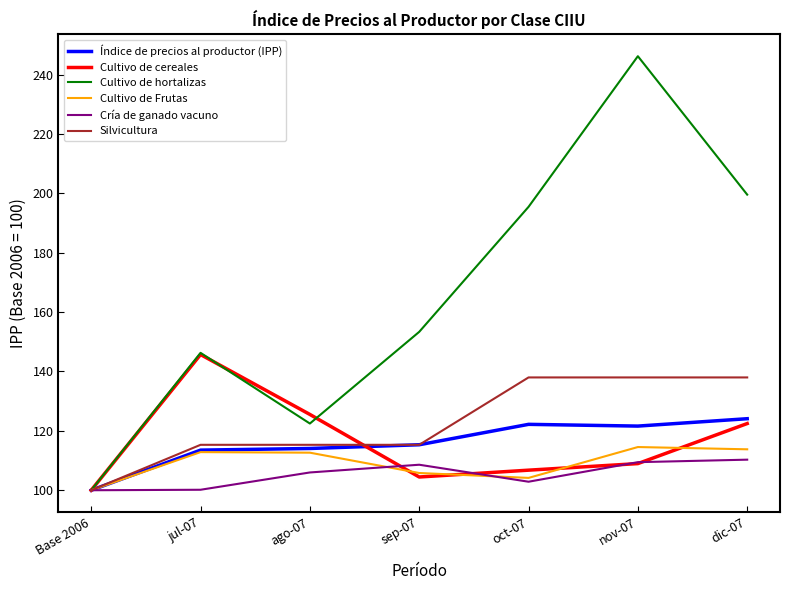

Does the chart display data point markers on the line(s)?

No